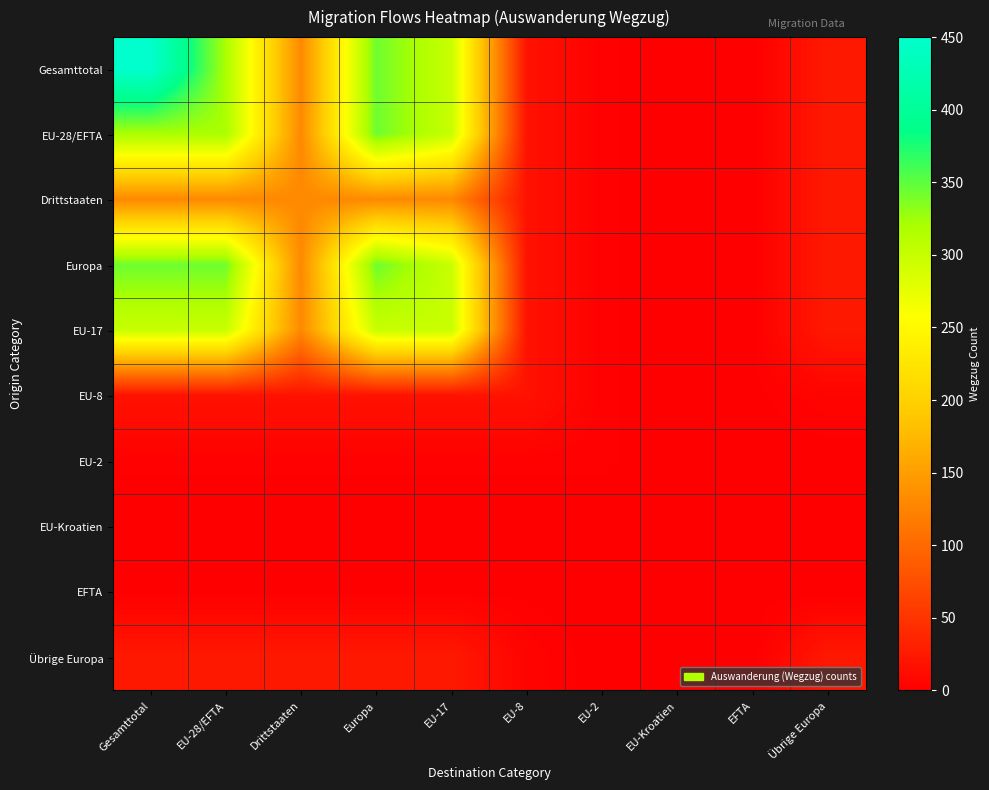

At which category is the sum across all series the highest?

Gesamttotal